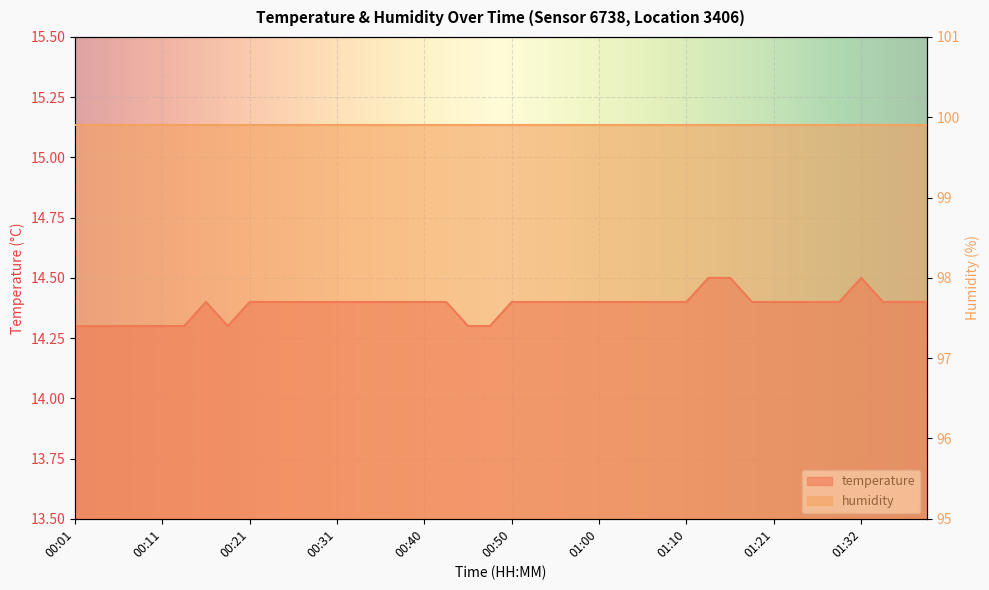

How many points are higher than both their immediate neighbors (excluding endpoints)?

2